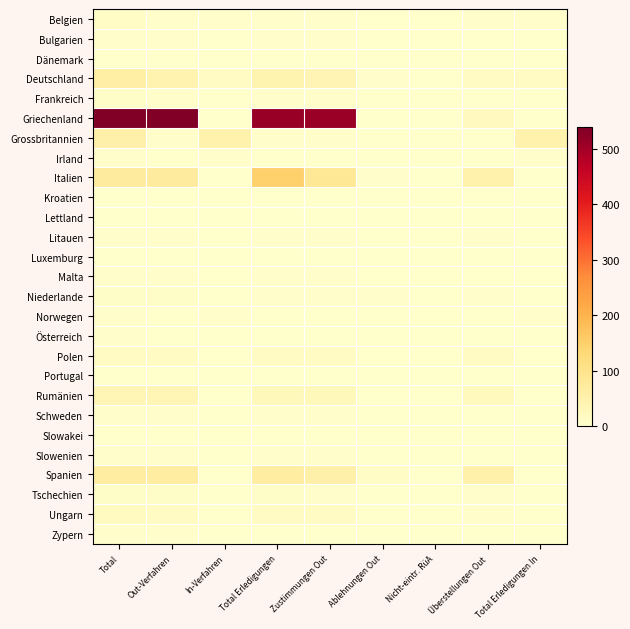

Which series has the widest spread of values?

Griechenland